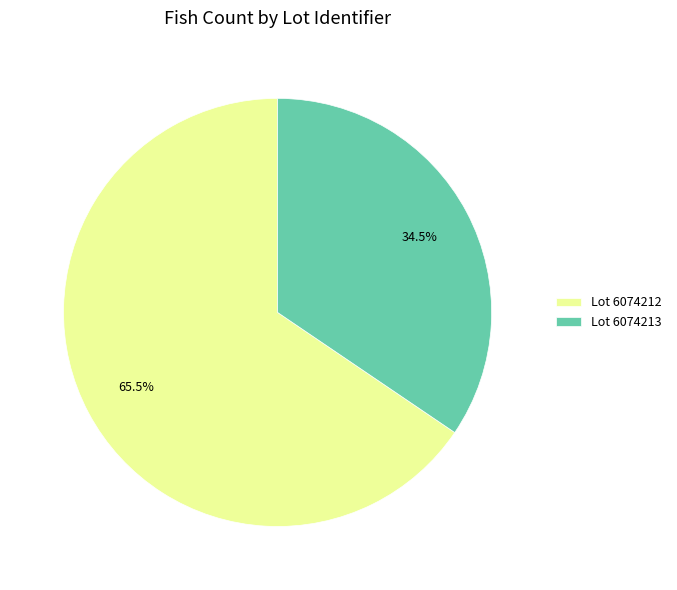

What is the ratio of the value at Lot 6074213 to the value at Lot 6074212?

0.5